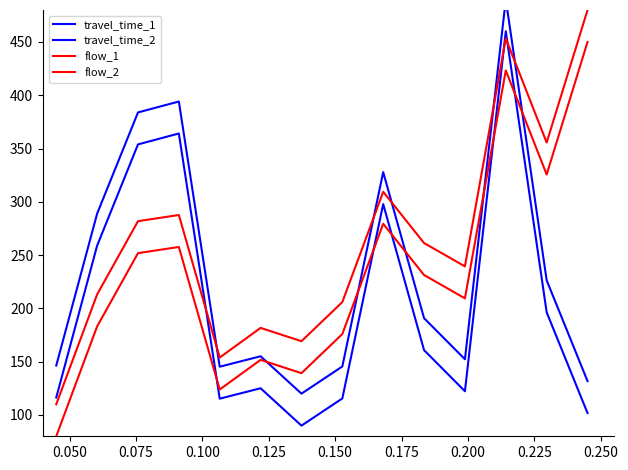

Reading right to left, list all the values displayed in this chart.

travel_time_1: 131.8	226.3	490.0	152.2	190.8	327.9	145.5	120.0	155.1	145.3	394.1	383.9	288.9	146.4
travel_time_2: 101.8	196.3	460.0	122.2	160.8	297.9	115.5	90.0	125.1	115.3	364.1	353.9	258.9	116.4
flow_1: 480.0	355.6	453.3	239.4	261.3	309.4	205.9	169.2	181.7	153.9	287.6	281.8	213.1	110.0
flow_2: 450.0	325.6	423.3	209.4	231.3	279.4	175.9	139.2	151.7	123.9	257.6	251.8	183.1	80.0